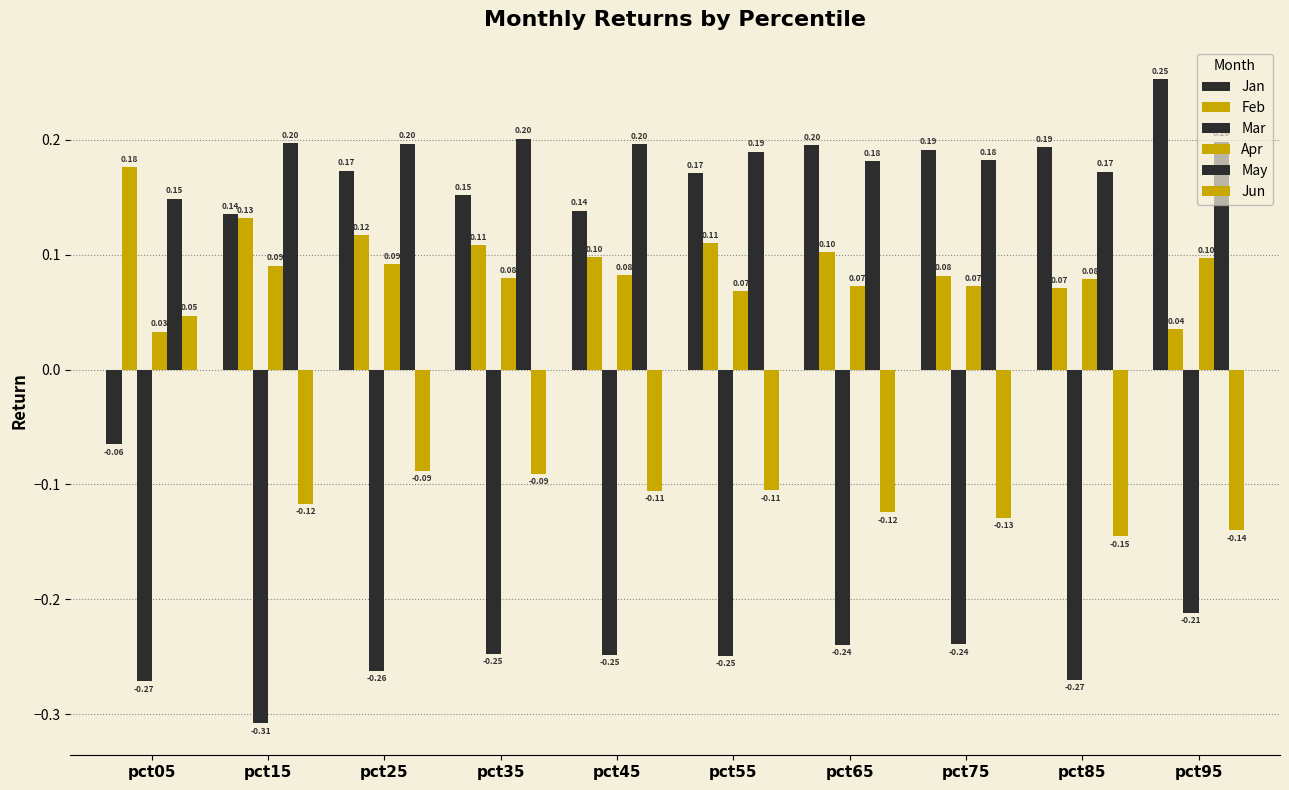

Where does the Jan series first go above 0?

pct15